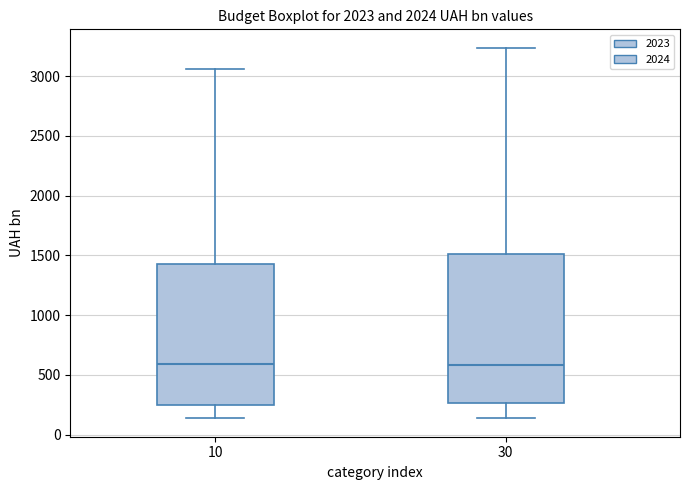

Where is the upper edge of the box at x = 30 on the y-axis? The values are not printed on the chart, so give them approximately, as read against the axis.

1500